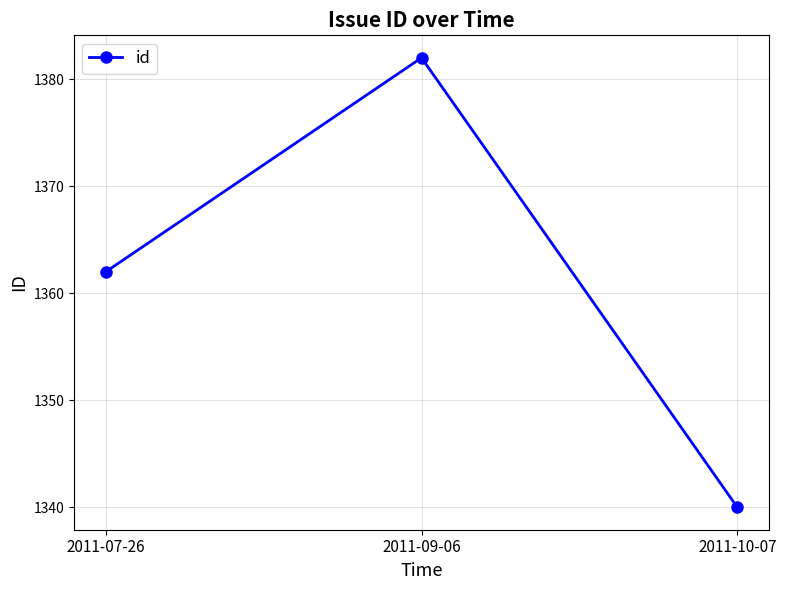

What is the smallest value displayed?

1340